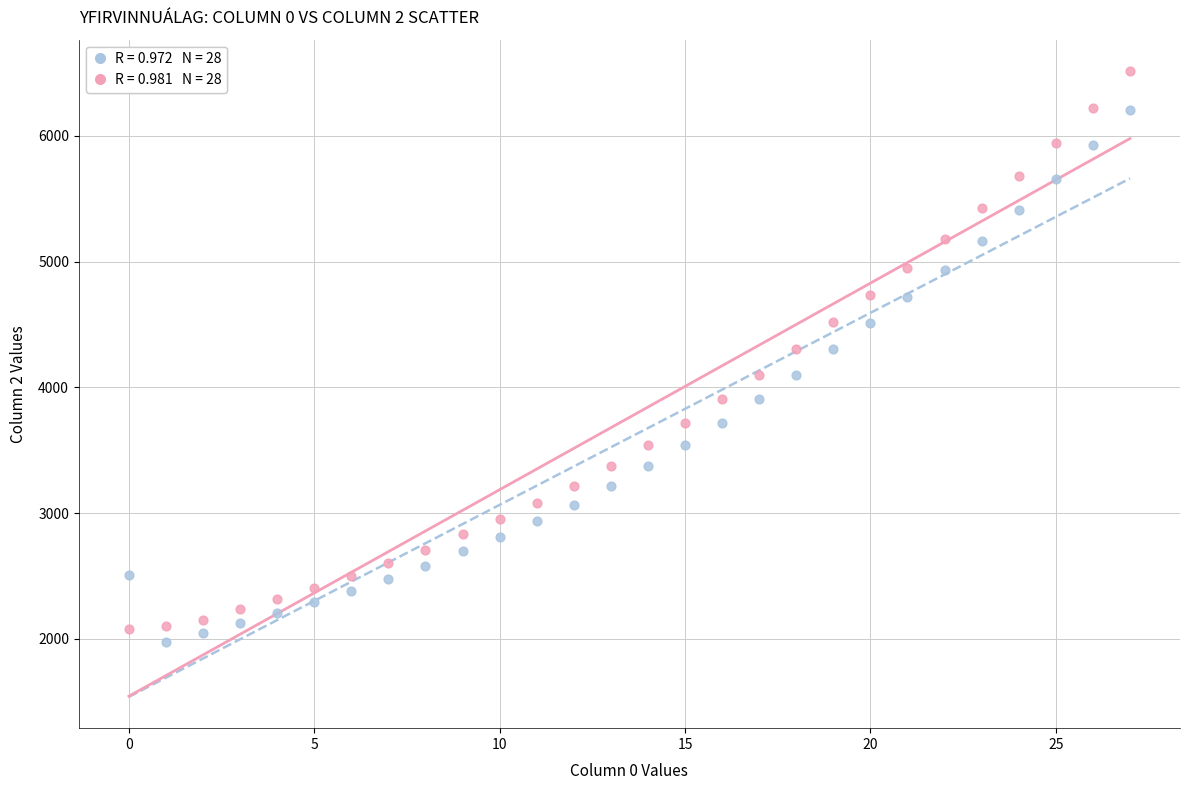

Across all data points, what is the range of Y values (max minus min)?

4539.3